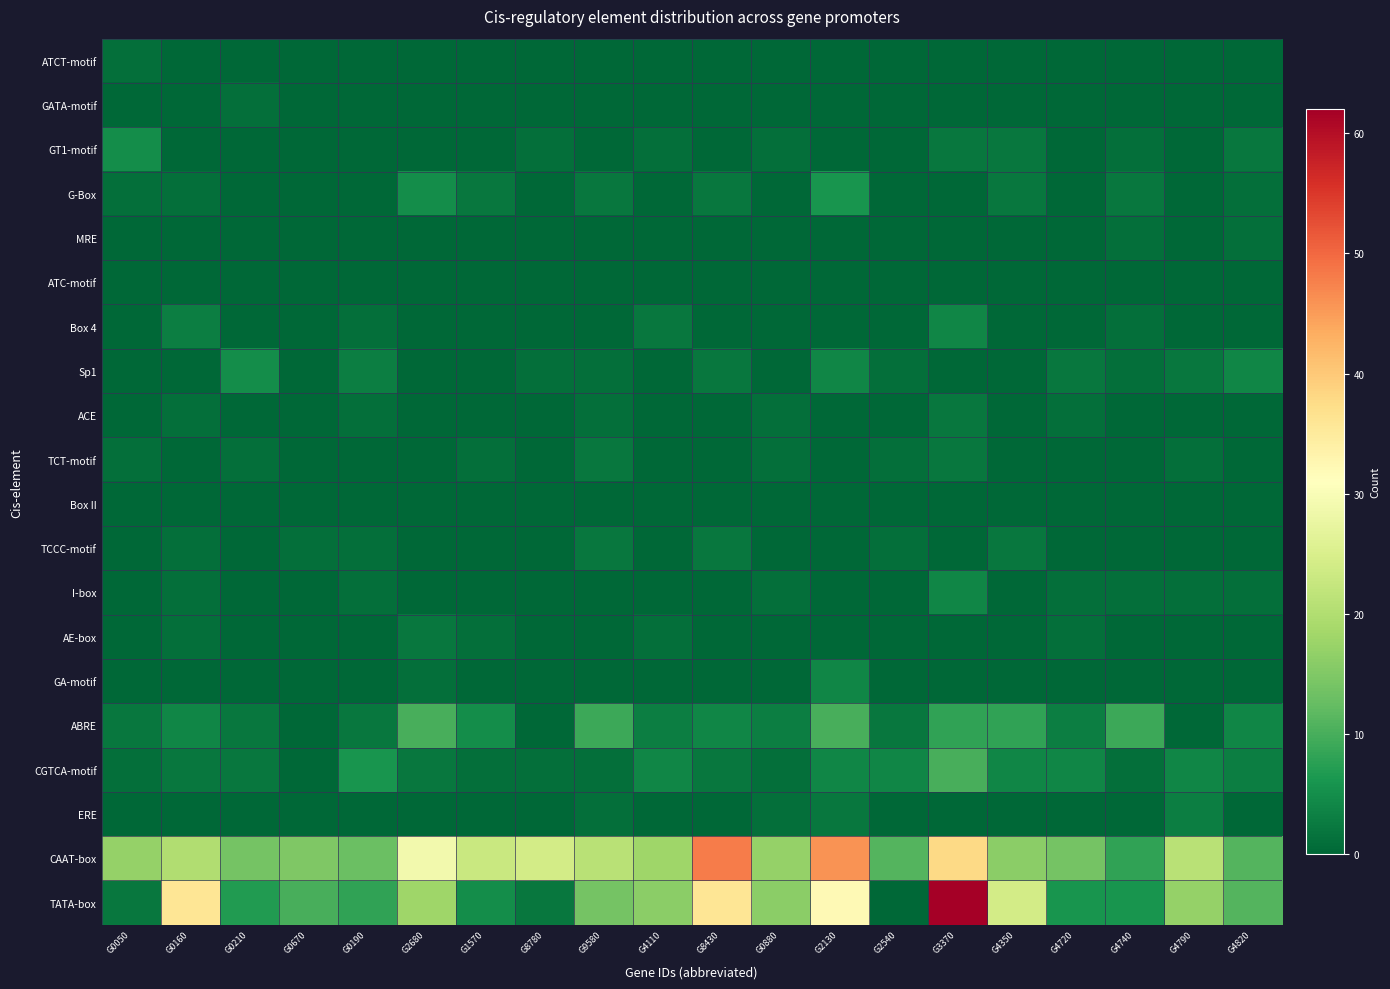

Which series changed the most between G0050 and G9580?

TATA-box